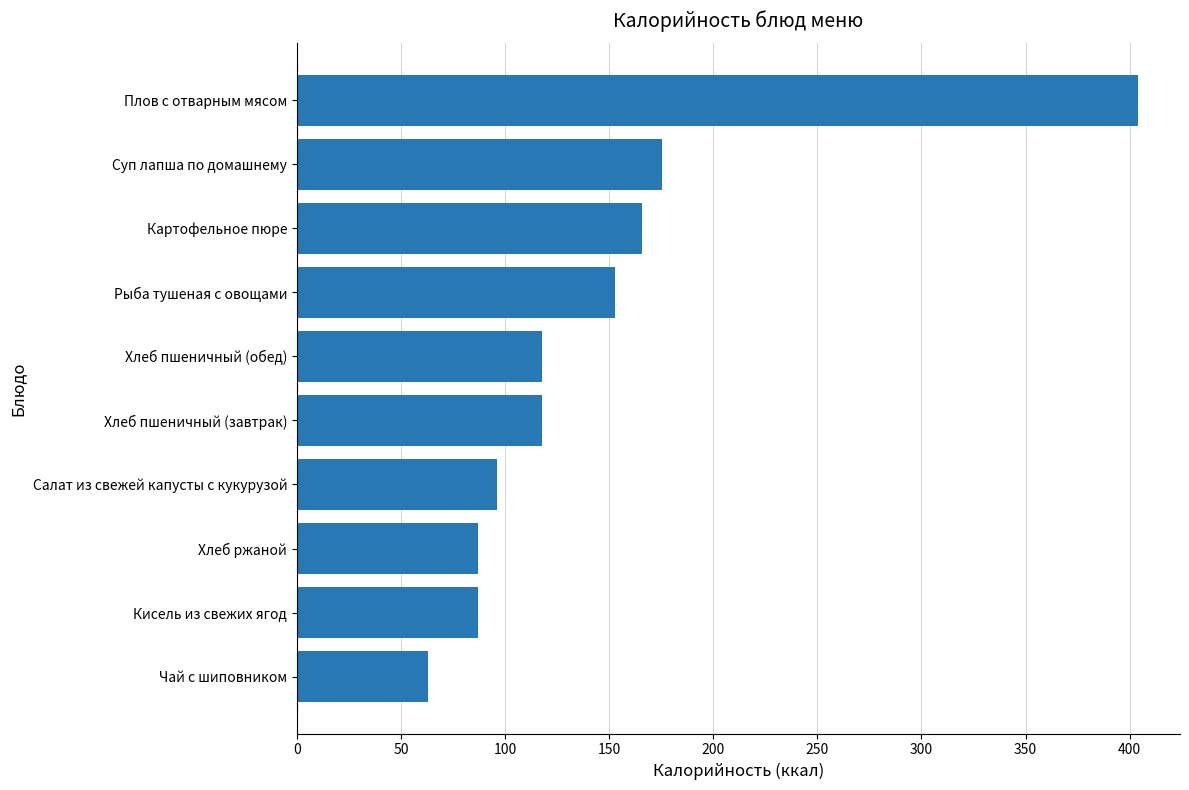

Between Плов с отварным мясом and Хлеб пшеничный (завтрак), which is larger?

Плов с отварным мясом